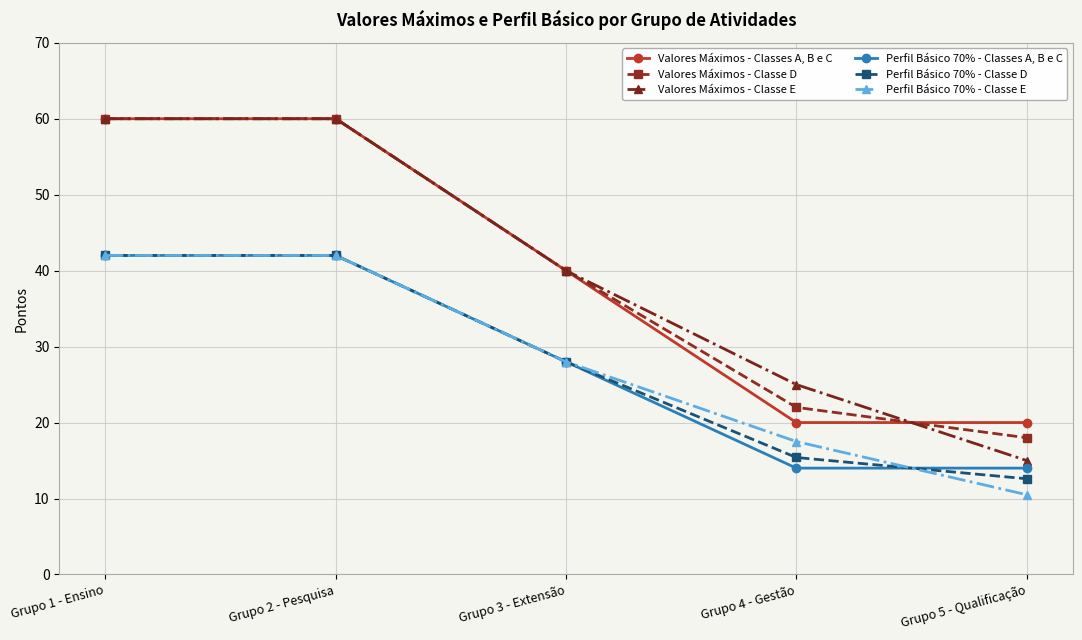

What is the difference between the Perfil Básico 70% - Classe D values at Grupo 2 - Pesquisa and Grupo 3 - Extensão?

14.0